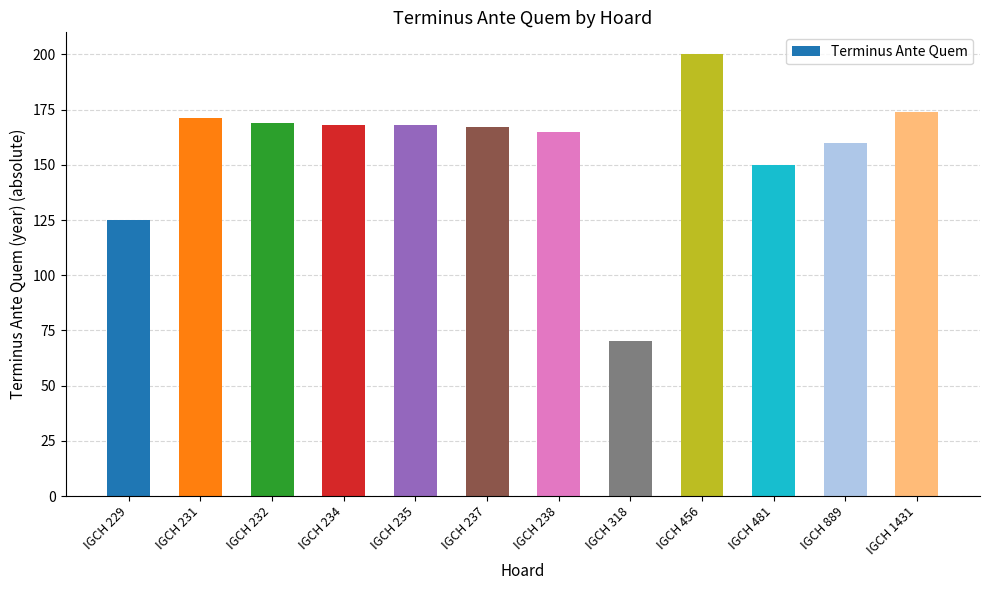

What is the difference between the values at IGCH 235 and IGCH 481?

18